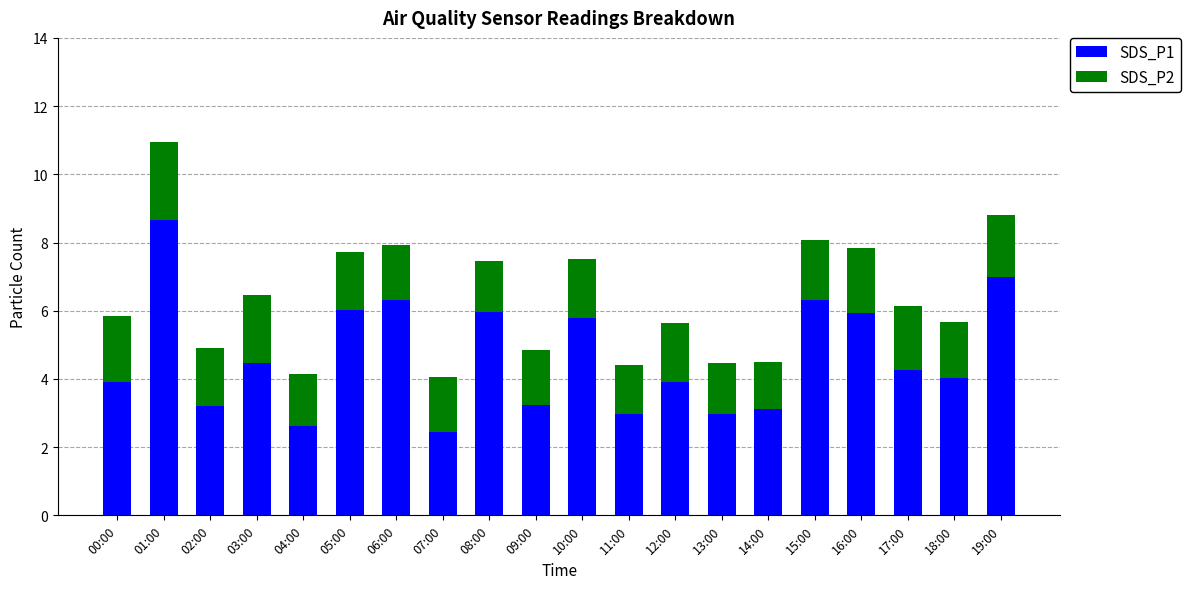

What is the total value across all series at 10:00?

7.5